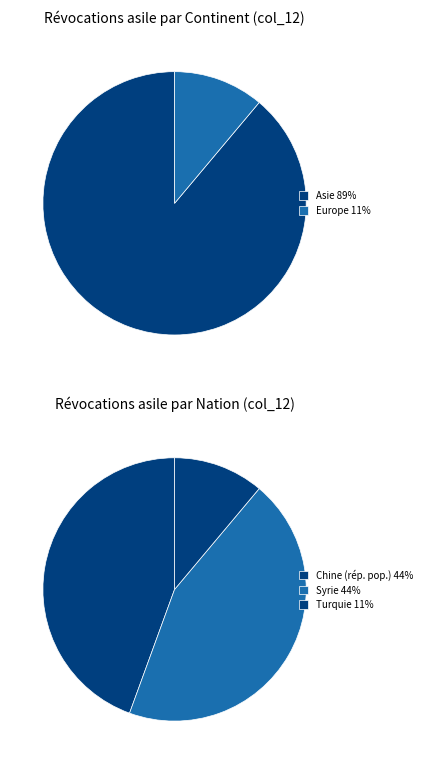

Which category has the biggest portion of the pie?

Asie